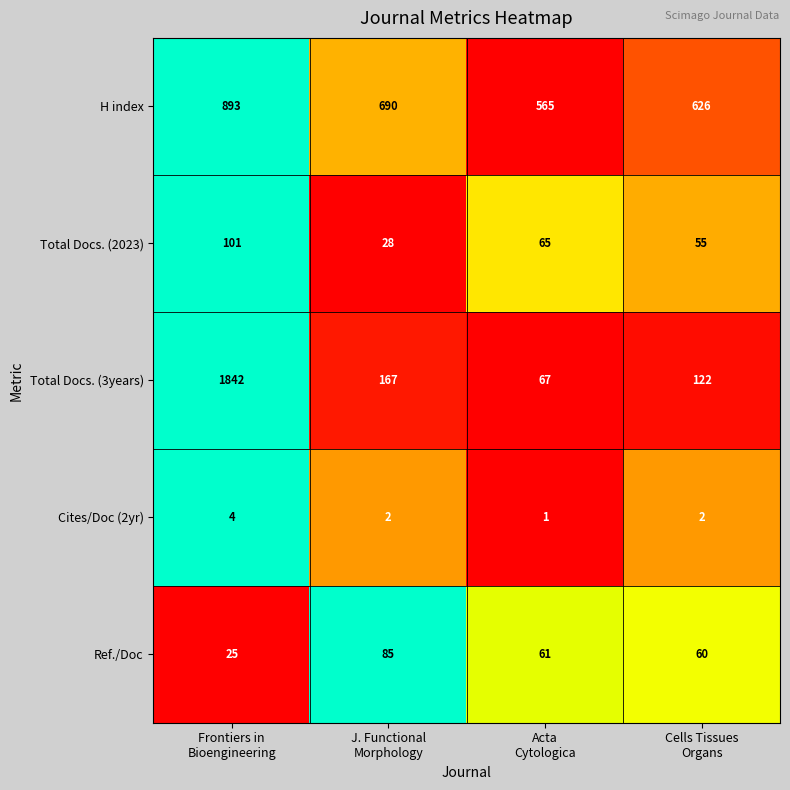

What is the spread (max minus min) of values at Frontiers in
Bioengineering?

1838